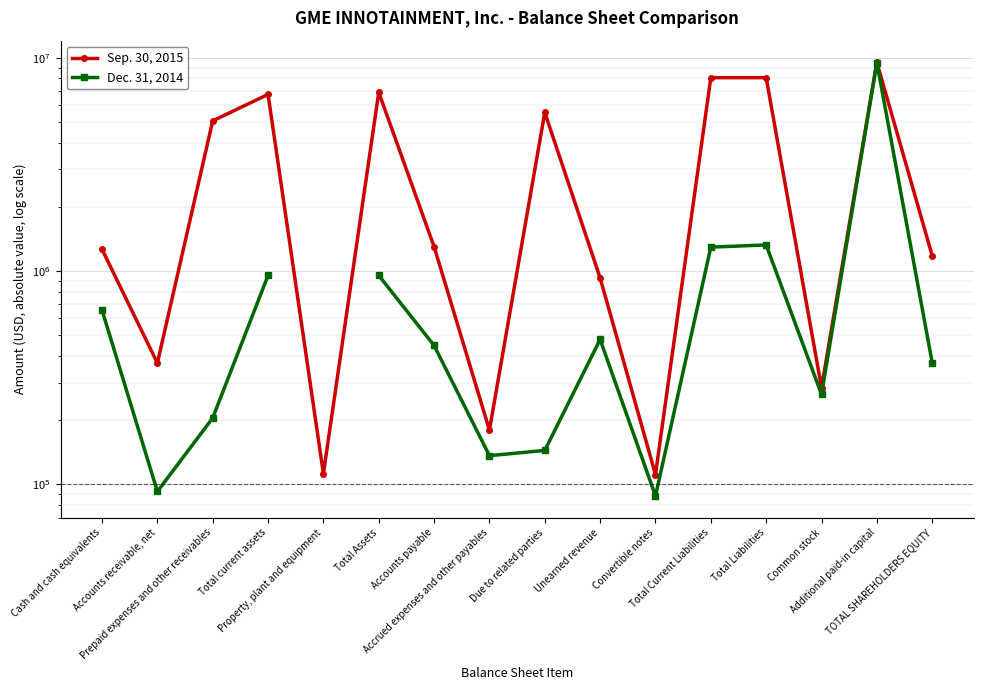

Which series has the largest range (max minus min)?

Dec. 31, 2014